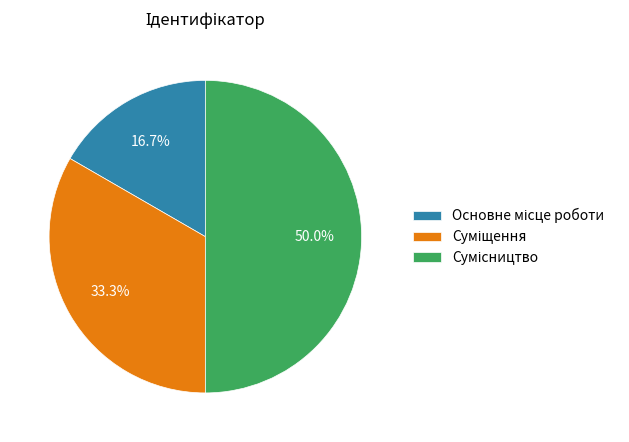

True or false: Сумісництво accounts for 50% of the total.

True